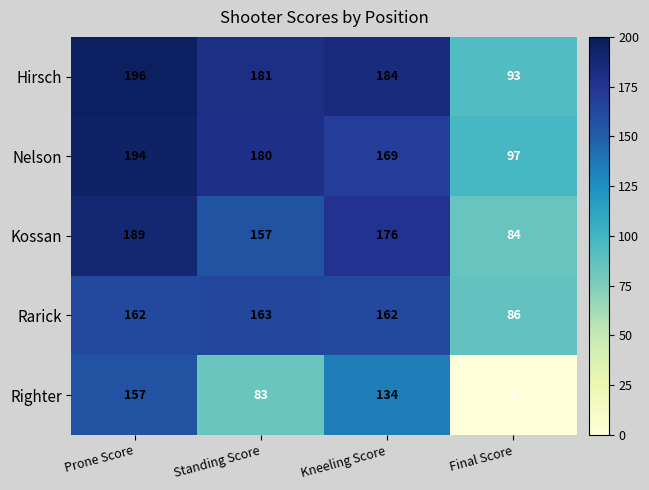

What is the sum of all Righter values?

374